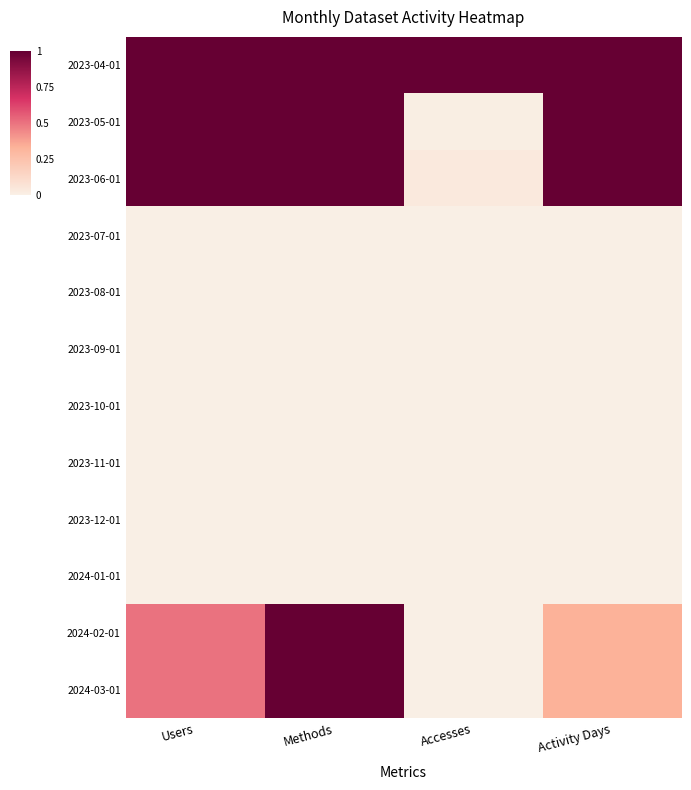

Which series has the largest total across all categories?

2023-04-01